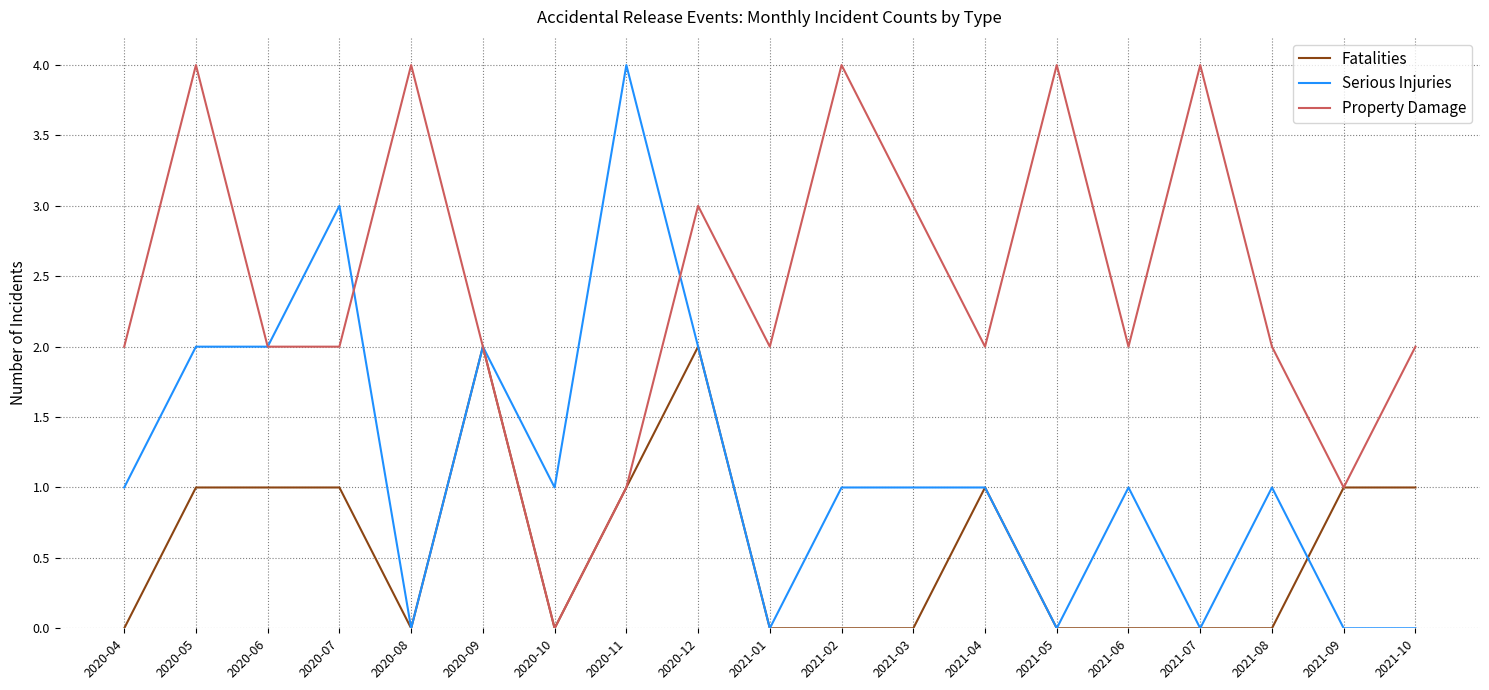

What position from the right is 2020-08?

15